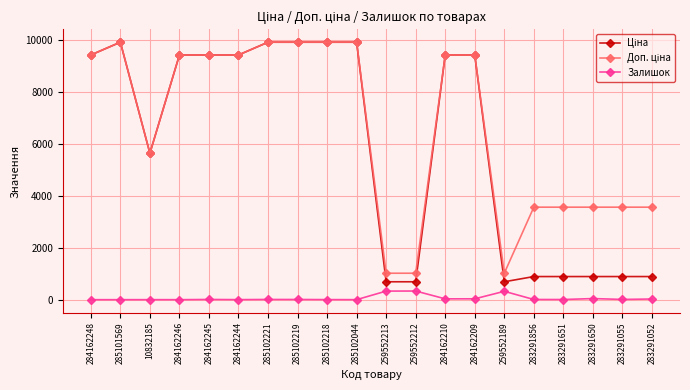

How many data points does each series have?

20